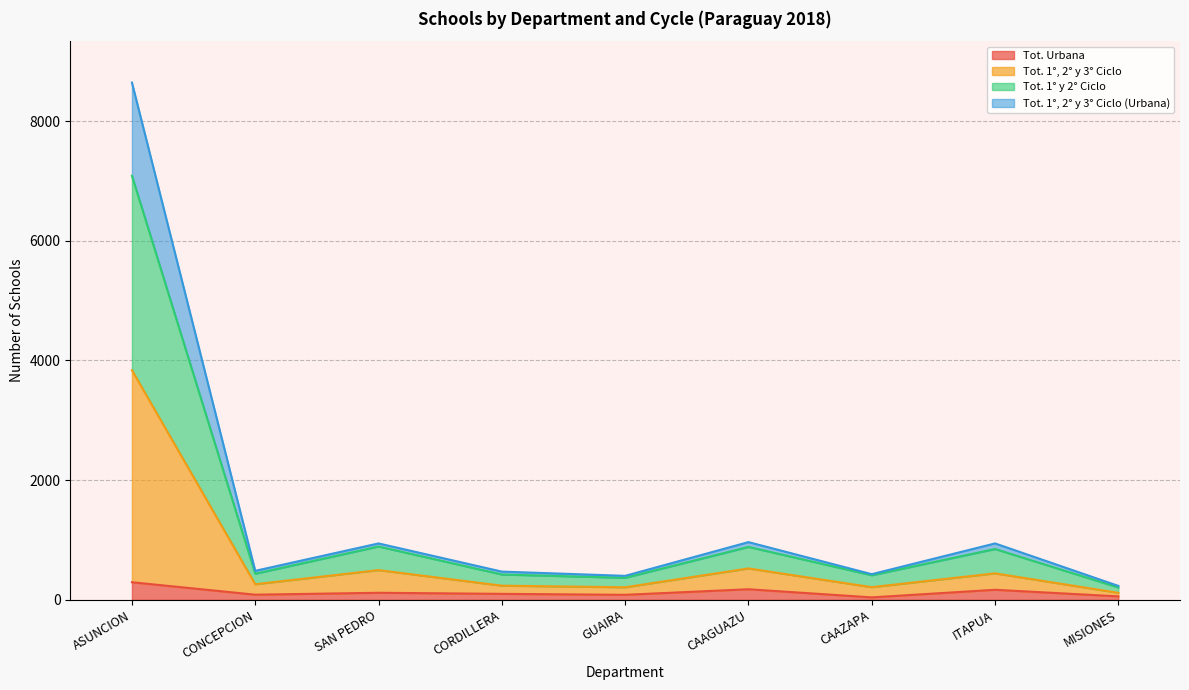

Reading left to right, list all the values displayed in this chart.

Tot. Urbana: 293	85	117	99	83	176	40	167	57
Tot. 1°, 2° y 3° Ciclo: 8646	484	942	471	400	964	428	942	232
Tot. 1° y 2° Ciclo: 7088	436	891	423	367	884	410	849	206
Tot. 1°, 2° y 3° Ciclo (Urbana): 3838	260	496	236	209	524	211	442	116